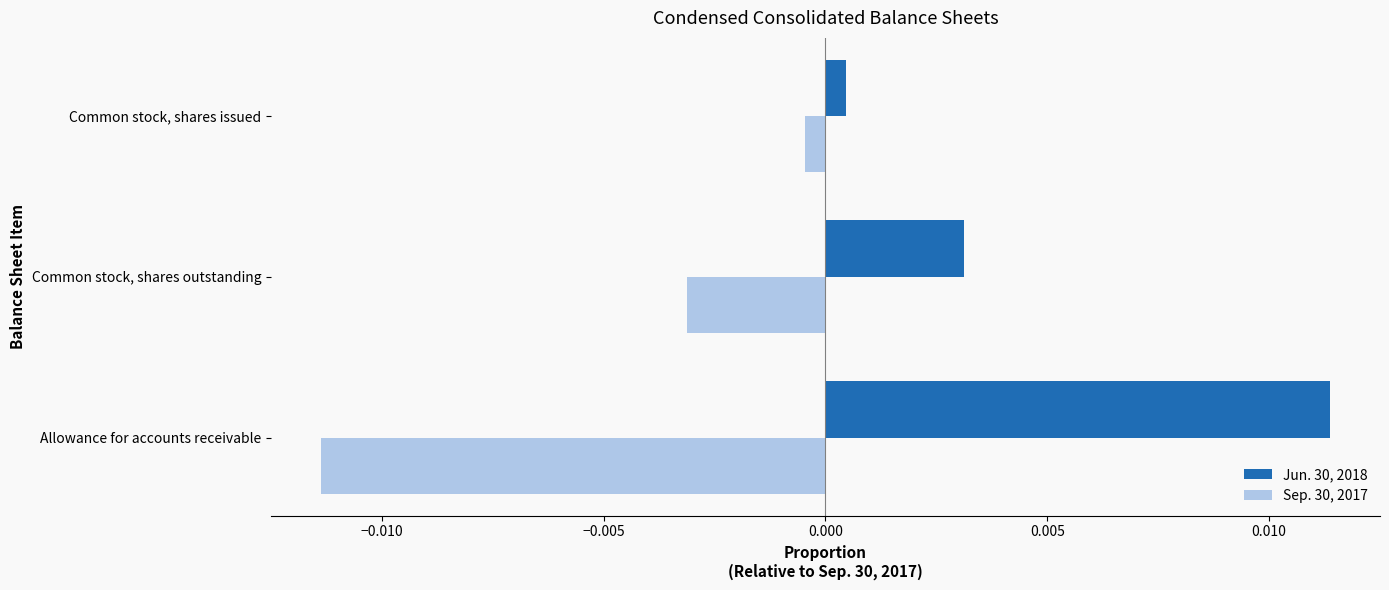

Count the number of data series in this chart.

2